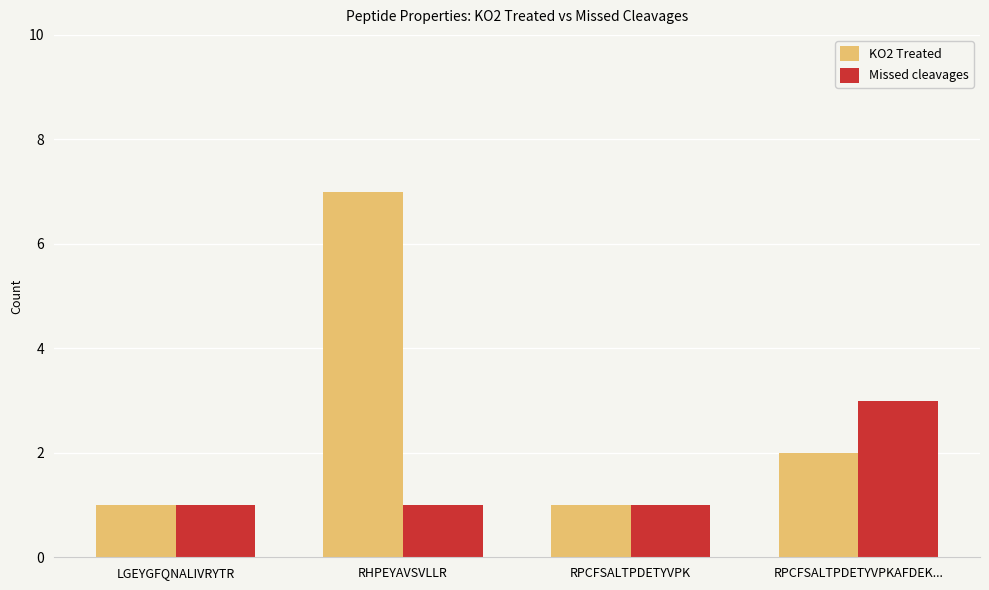

What is the total value across all series at RPCFSALTPDETYVPK?

2